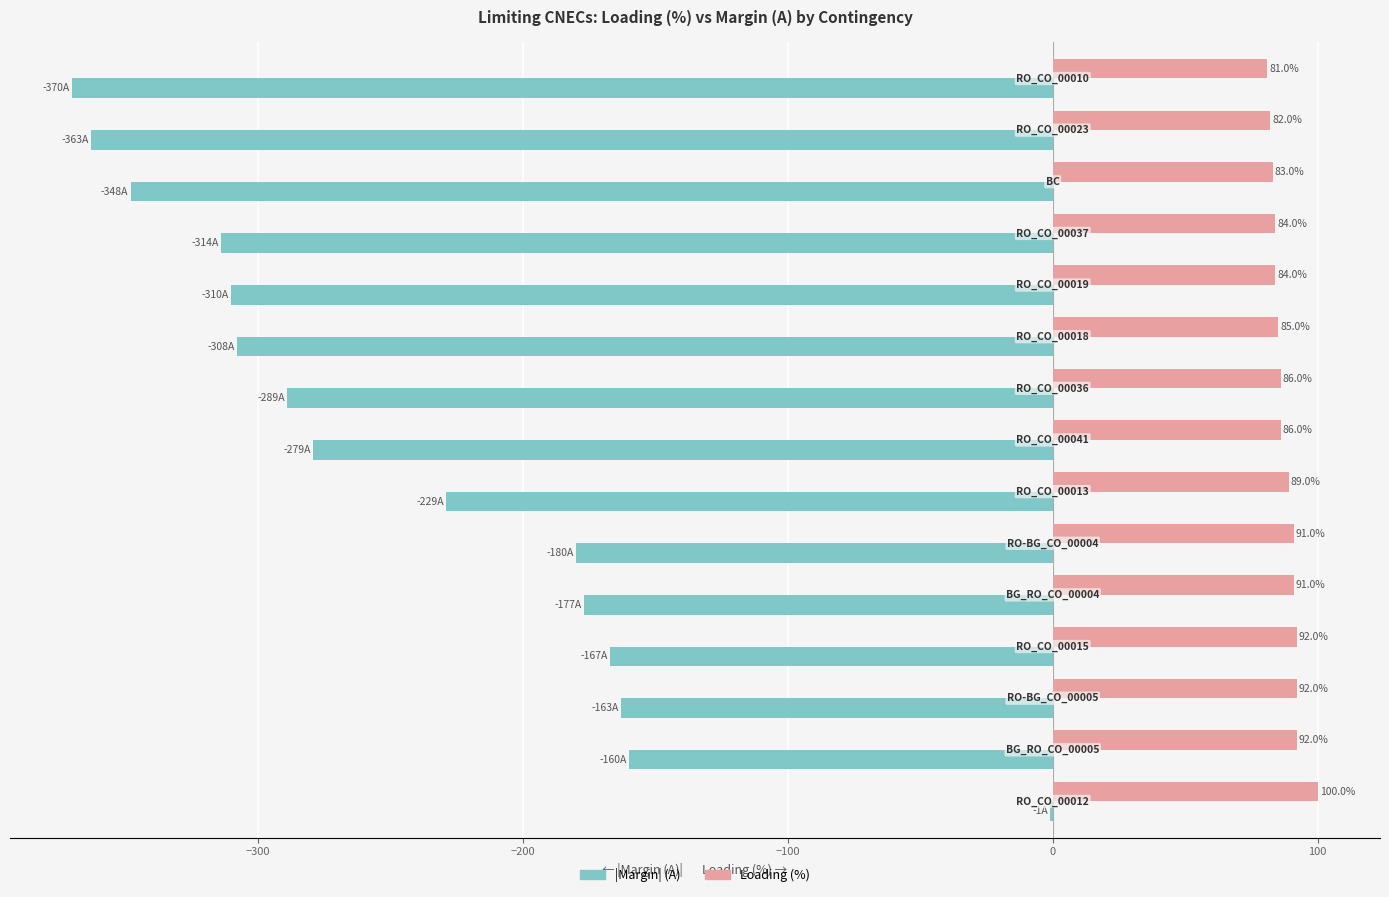

What is the highest value of the Loading (%) series?

100